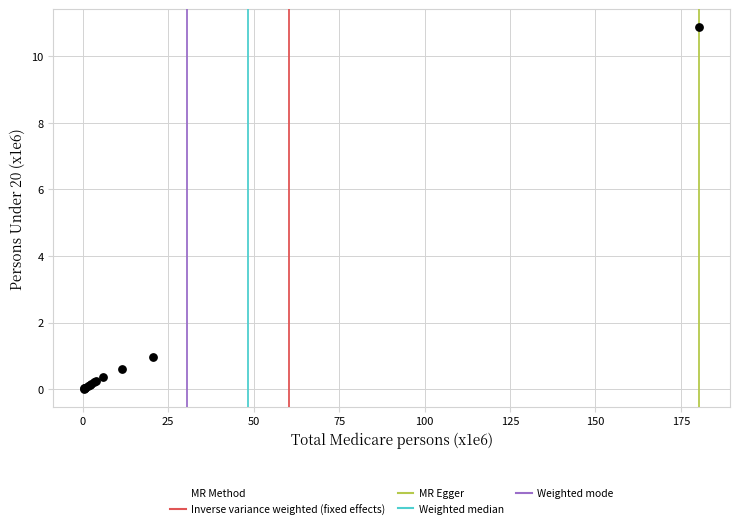

What Y value in the scatter plot is closest to 5?

1.0